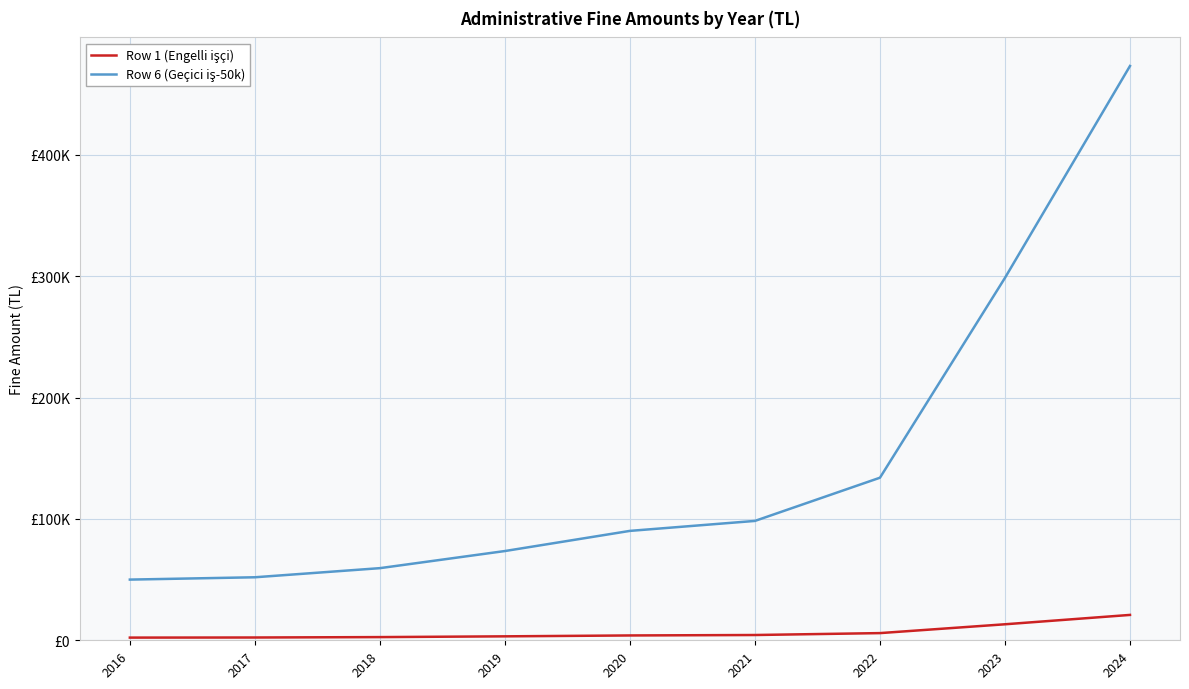

Does the chart display data point markers on the line(s)?

No